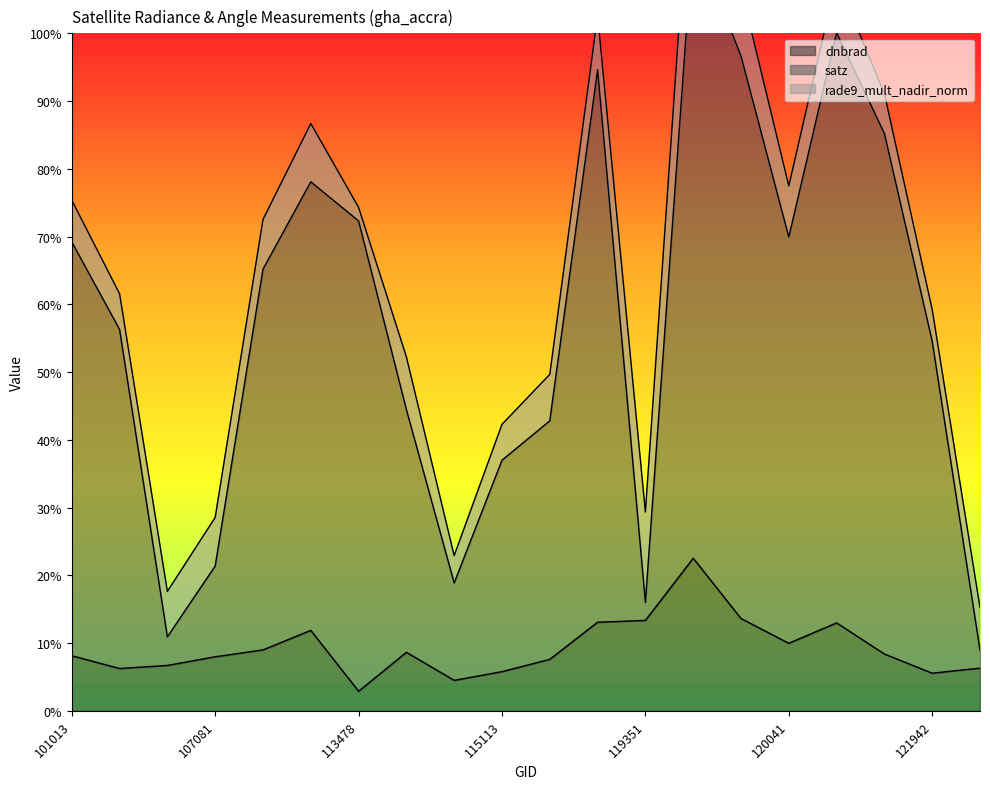

What is the maximum value for dnbrad?

22.5